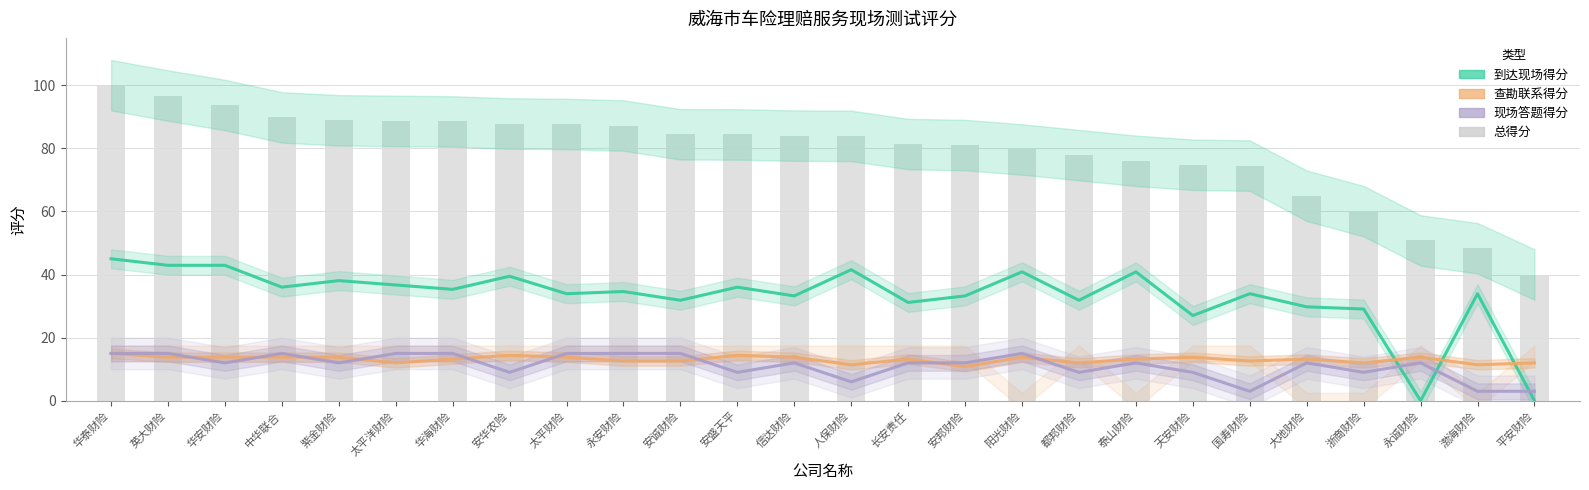

What is the total value across all series at 安诚财险?

143.9